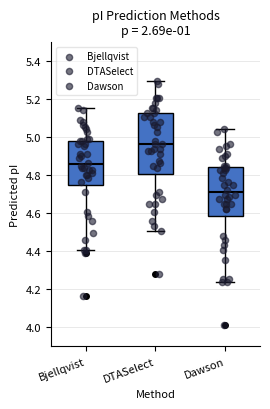

Reading left to right, transcribe this box plot: for each box, give where its median line is, the range the box spans, and where its two whiskers end, as read against the y-axis. The values are not printed on the chart, so give them approximately, as read against the axis.

Bjellqvist: median 4.86, box 4.74 to 4.98, whiskers 4.40 to 5.16
DTASelect: median 4.96, box 4.80 to 5.14, whiskers 4.50 to 5.30
Dawson: median 4.72, box 4.58 to 4.84, whiskers 4.24 to 5.04